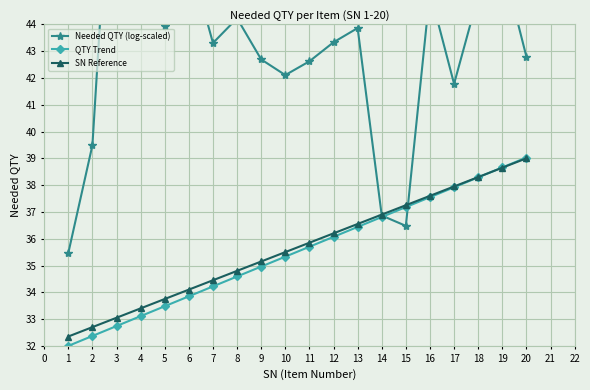

How many data points in Needed QTY (log-scaled) are less than 43?

9